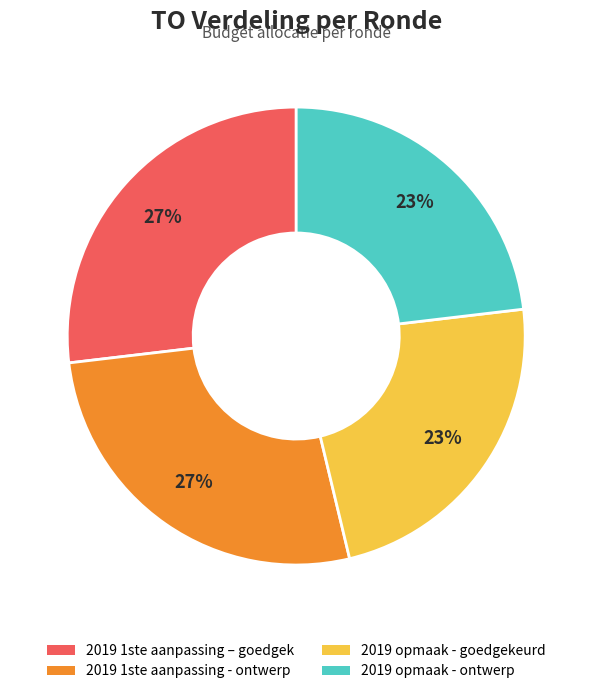

Is there any slice that represents more than half of the pie?

No